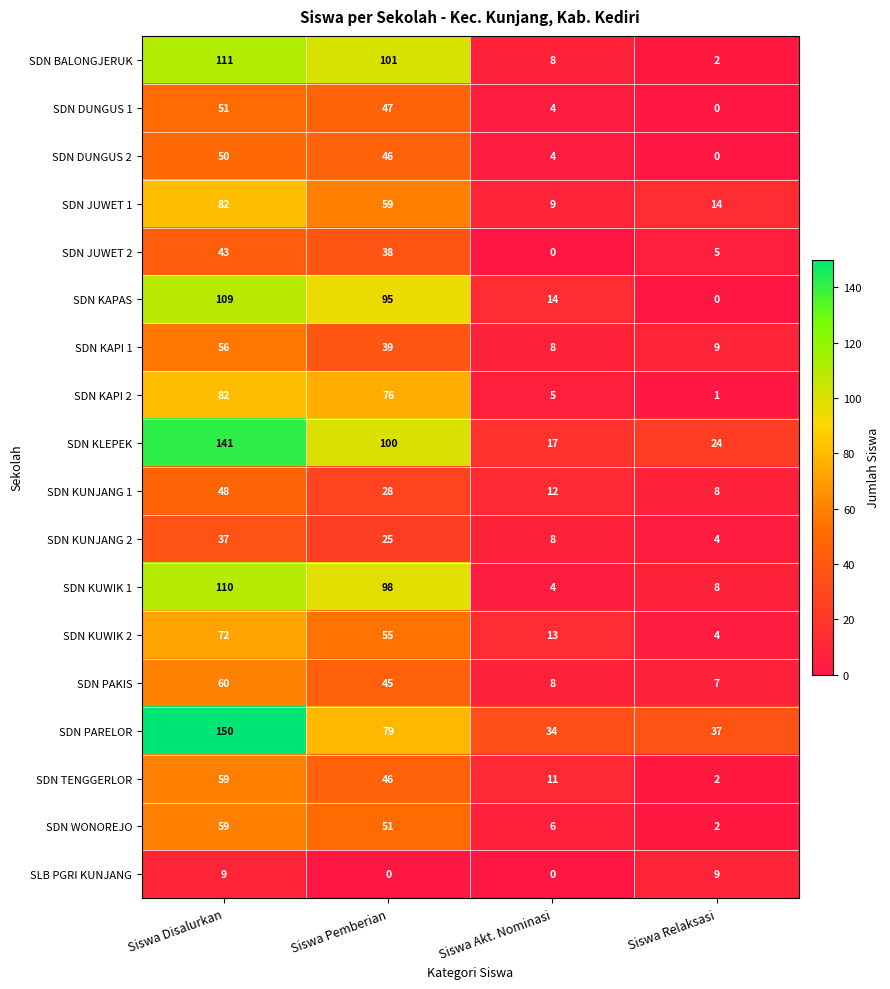

True or false: SDN KAPI 1 has a value of 8 at Siswa Akt. Nominasi.

True